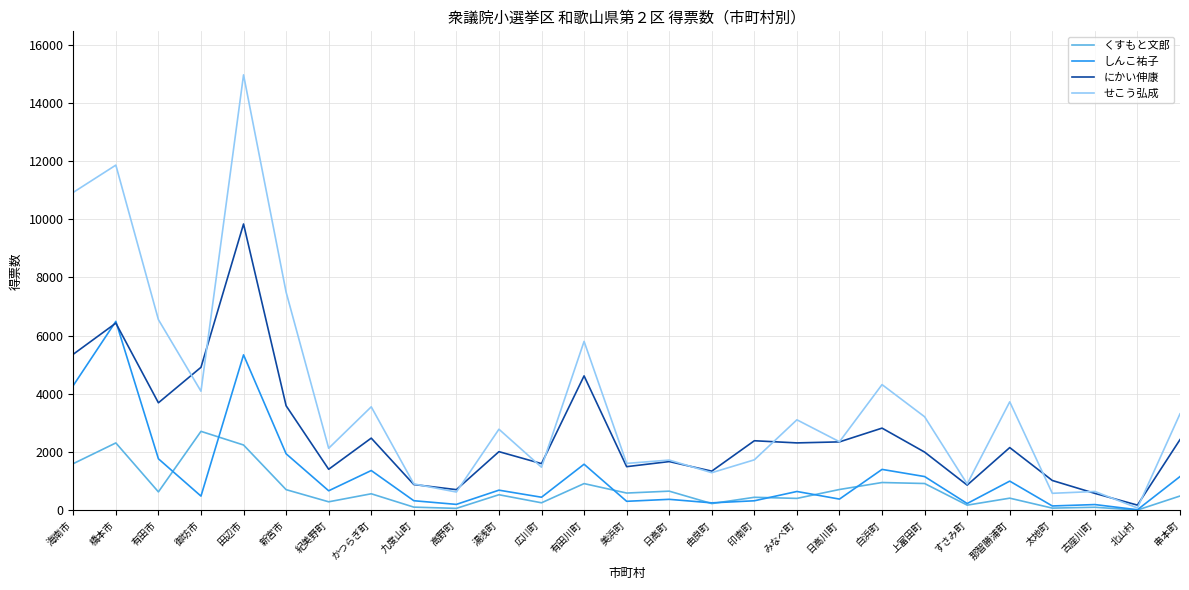

True or false: にかい伸康 has a value of 1072 at 串本町.

False